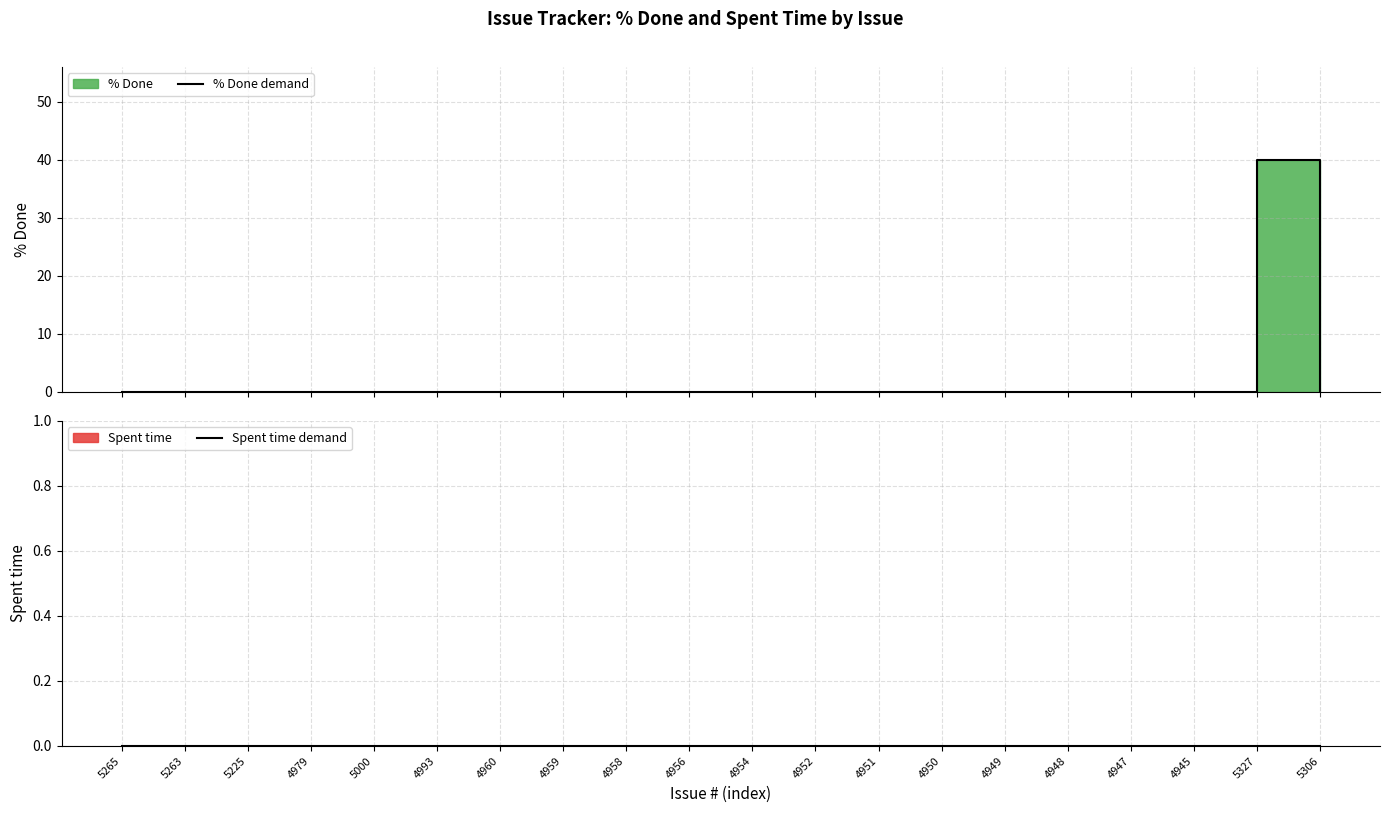

Reading left to right, what are all the values shown in this chart?

% Done demand: 0	0	0	0	0	0	0	0	0	0	0	0	0	0	0	0	0	0	40	0
Spent time demand: 0	0	0	0	0	0	0	0	0	0	0	0	0	0	0	0	0	0	0	0